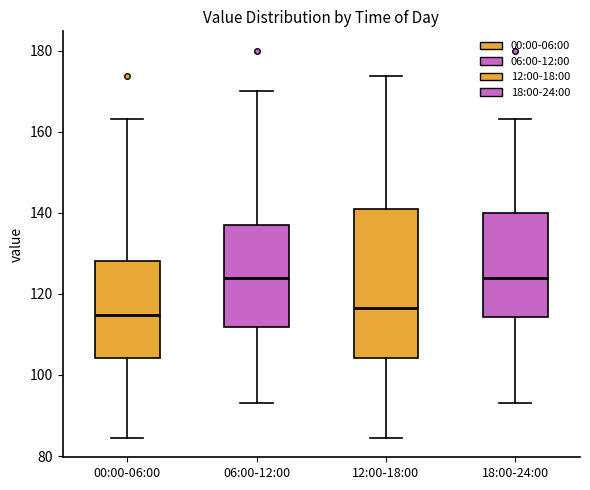

Which box is the tallest, from its lower edge to its upper edge?

12:00-18:00